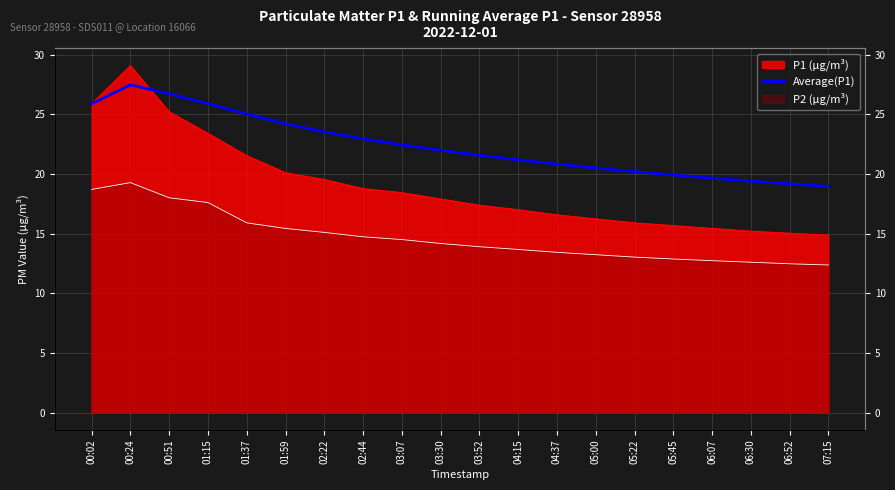

Reading right to left, transcribe all the data shown in this chart.

07:15=19.0	06:52=19.2	06:30=19.4	06:07=19.6	05:45=19.9	05:22=20.2	05:00=20.5	04:37=20.8	04:15=21.2	03:52=21.6	03:30=22.0	03:07=22.4	02:44=22.9	02:22=23.5	01:59=24.2	01:37=25.0	01:15=25.9	00:51=26.7	00:24=27.5	00:02=25.9